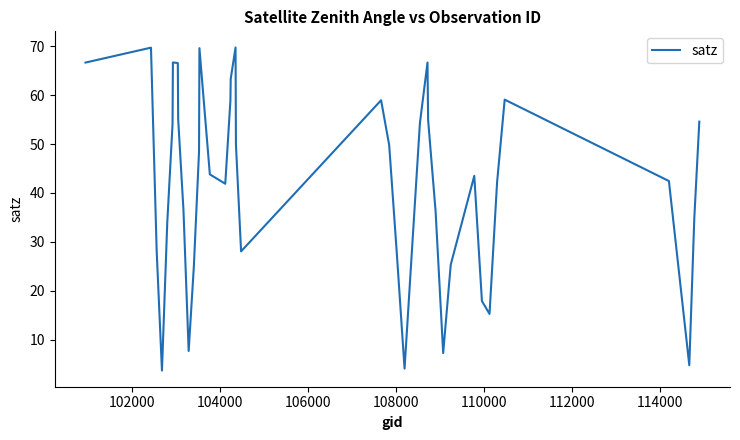

Count the number of data series in this chart.

1